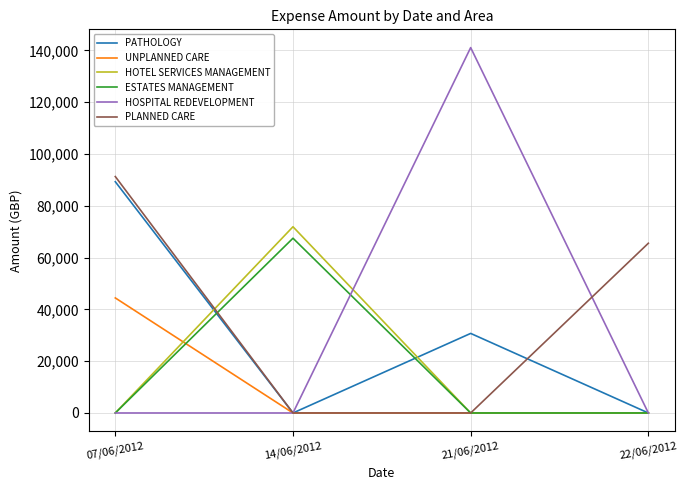

At which category is the sum across all series the highest?

07/06/2012